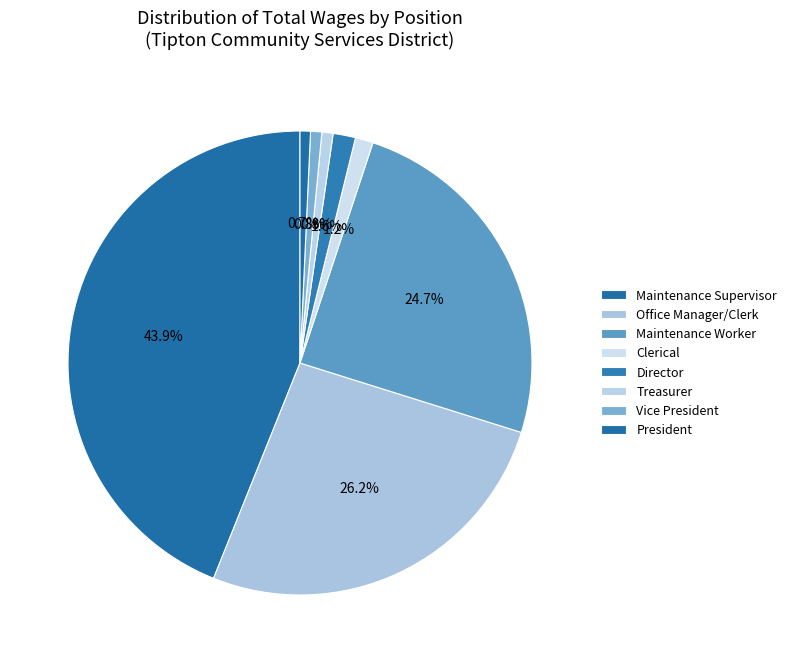

Is there a majority slice in this chart?

No